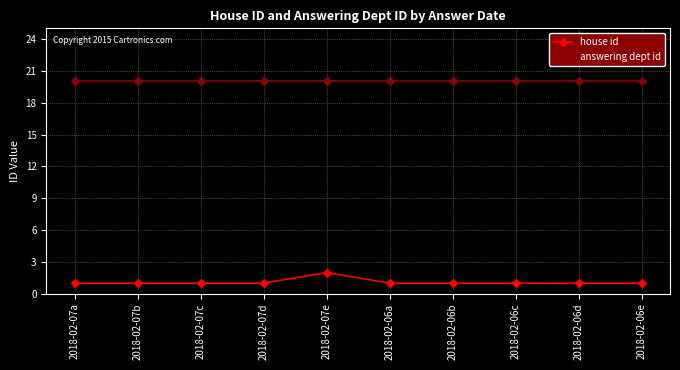

What is the difference between the highest and lowest values at 2018-02-07b?

19